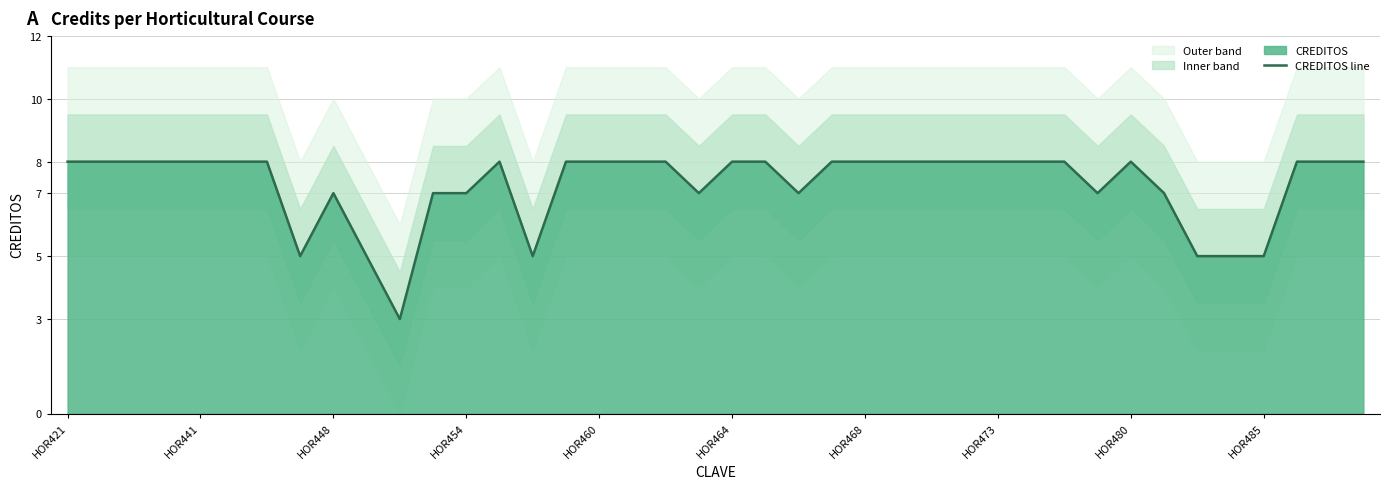

Which category has the lowest value across all series?

10